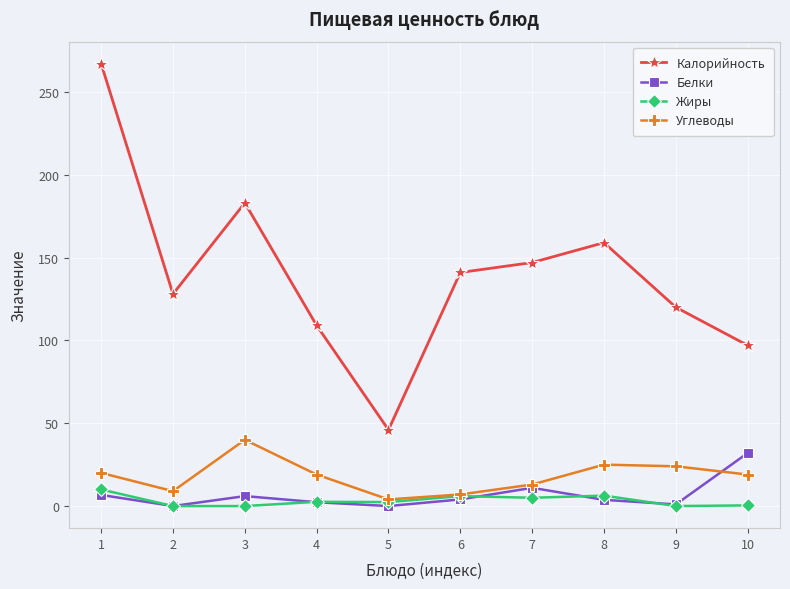

True or false: Жиры and Калорийность intersect in this chart.

False